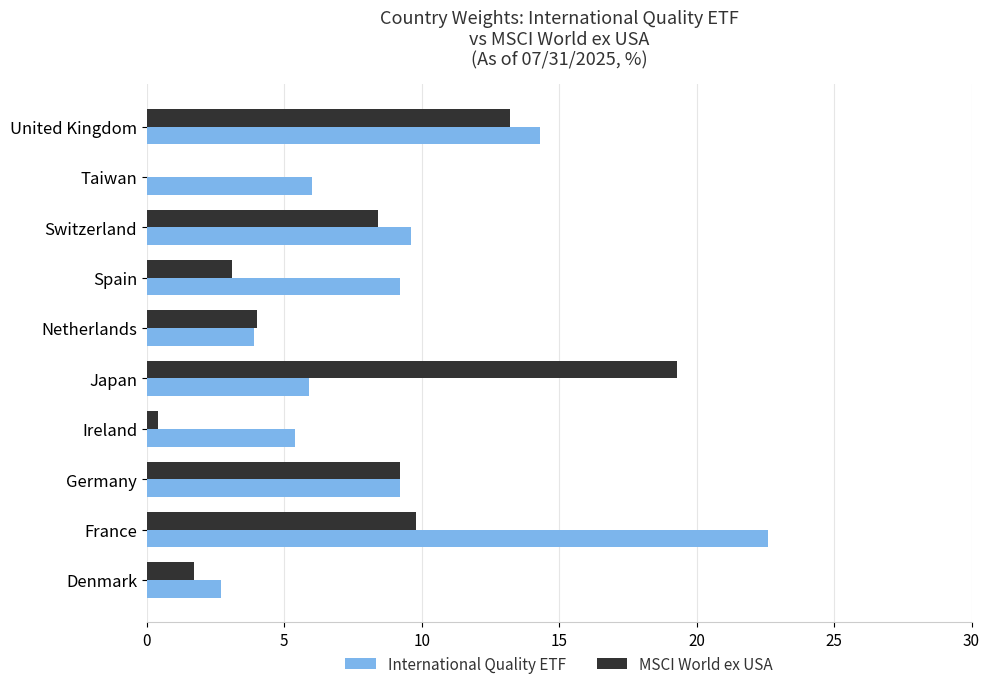

Between Denmark and Netherlands, which series saw the biggest shift?

MSCI World ex USA